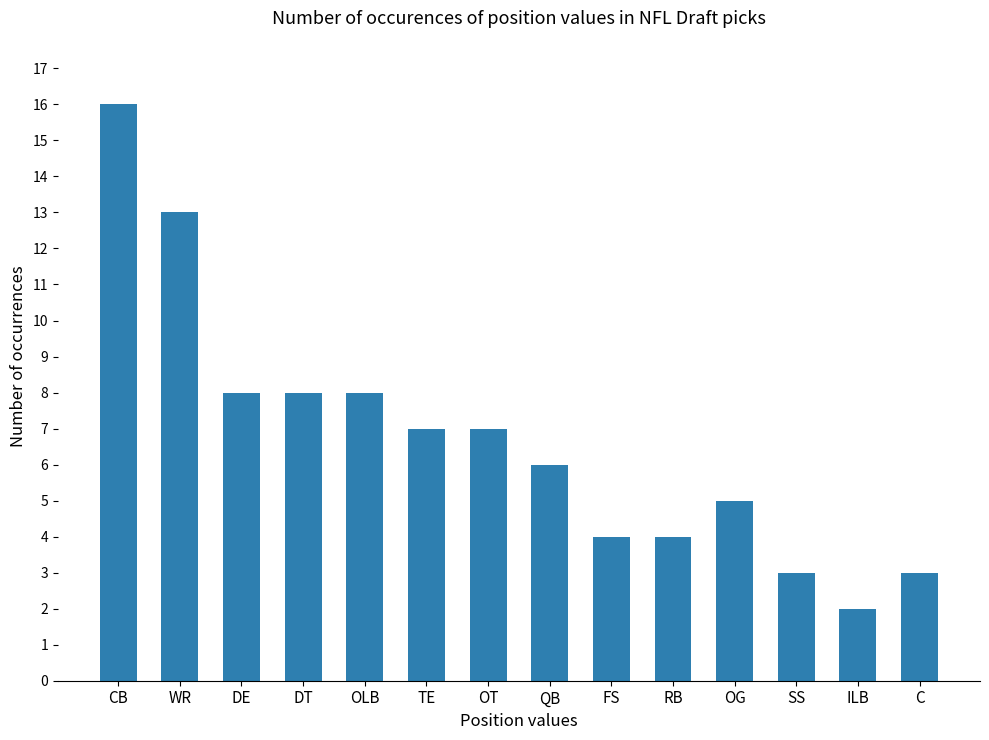

The chart shows a value of 4 at FS. True or false?

True